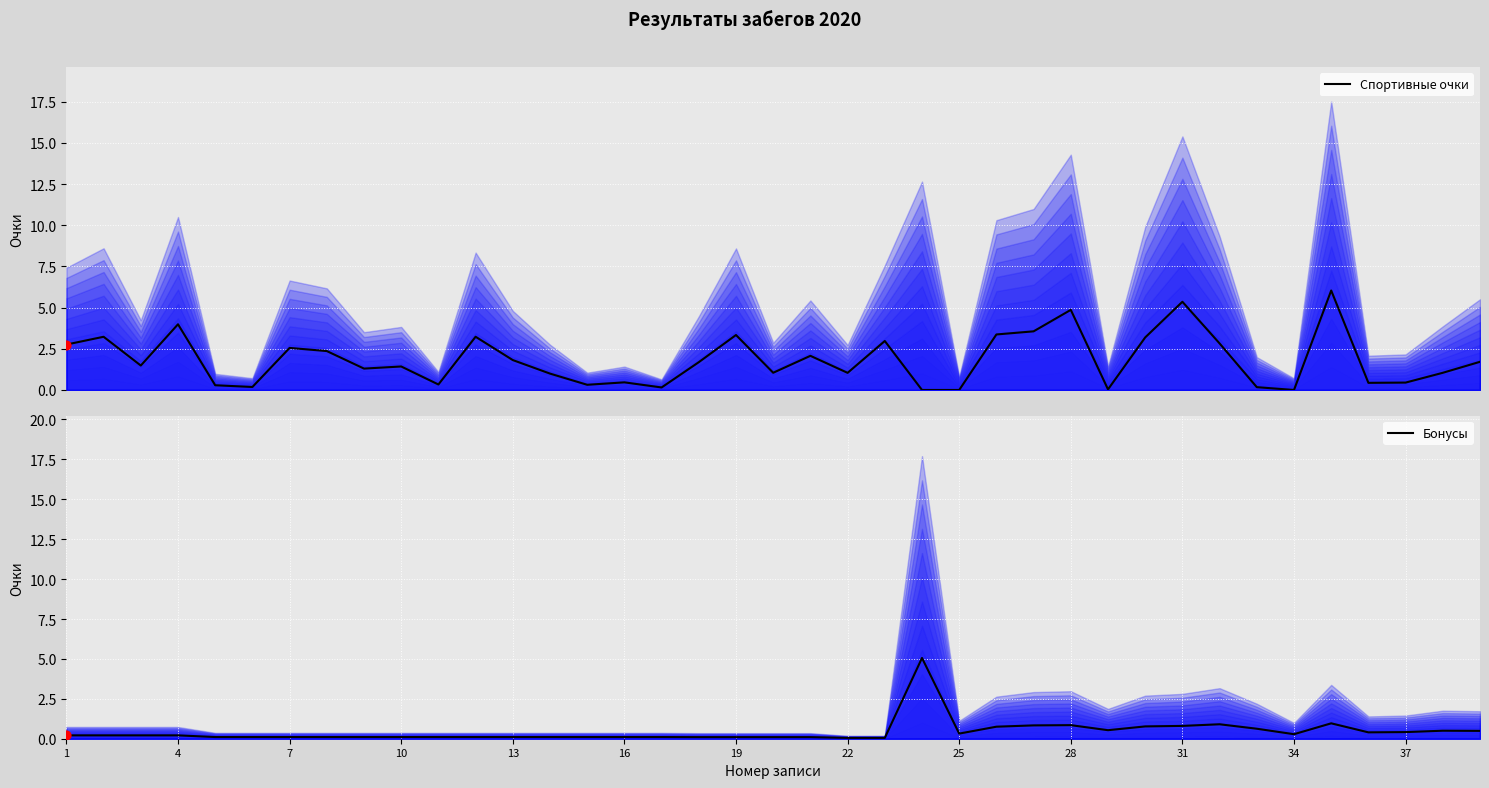

What is the maximum value for Спортивные очки?

6.0